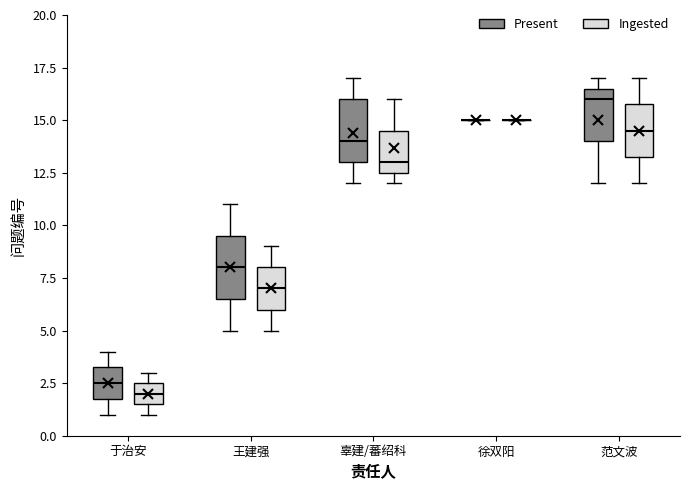

Reading left to right, read every box against the y-axis: the position of its median line, the range the box covers, and the ends of its whiskers. The values are not printed on the chart, so give them approximately, as read against the axis.

于治安 (Present): median 2.5, box 2.0 to 3.5, whiskers 1.0 to 4.0
于治安 (Ingested): median 2.0, box 1.5 to 2.5, whiskers 1.0 to 3.0
王建强 (Present): median 8.0, box 6.5 to 9.5, whiskers 5.0 to 11.0
王建强 (Ingested): median 7.0, box 6.0 to 8.0, whiskers 5.0 to 9.0
辜建/蕃绍科 (Present): median 14.0, box 13.0 to 16.0, whiskers 12.0 to 17.0
辜建/蕃绍科 (Ingested): median 13.0, box 12.5 to 14.5, whiskers 12.0 to 16.0
徐双阳 (Present): box collapsed to a line at 15.0, whiskers 15.0 to 15.0
徐双阳 (Ingested): box collapsed to a line at 15.0, whiskers 15.0 to 15.0
范文波 (Present): median 16.0, box 14.0 to 16.5, whiskers 12.0 to 17.0
范文波 (Ingested): median 14.5, box 13.5 to 16.0, whiskers 12.0 to 17.0